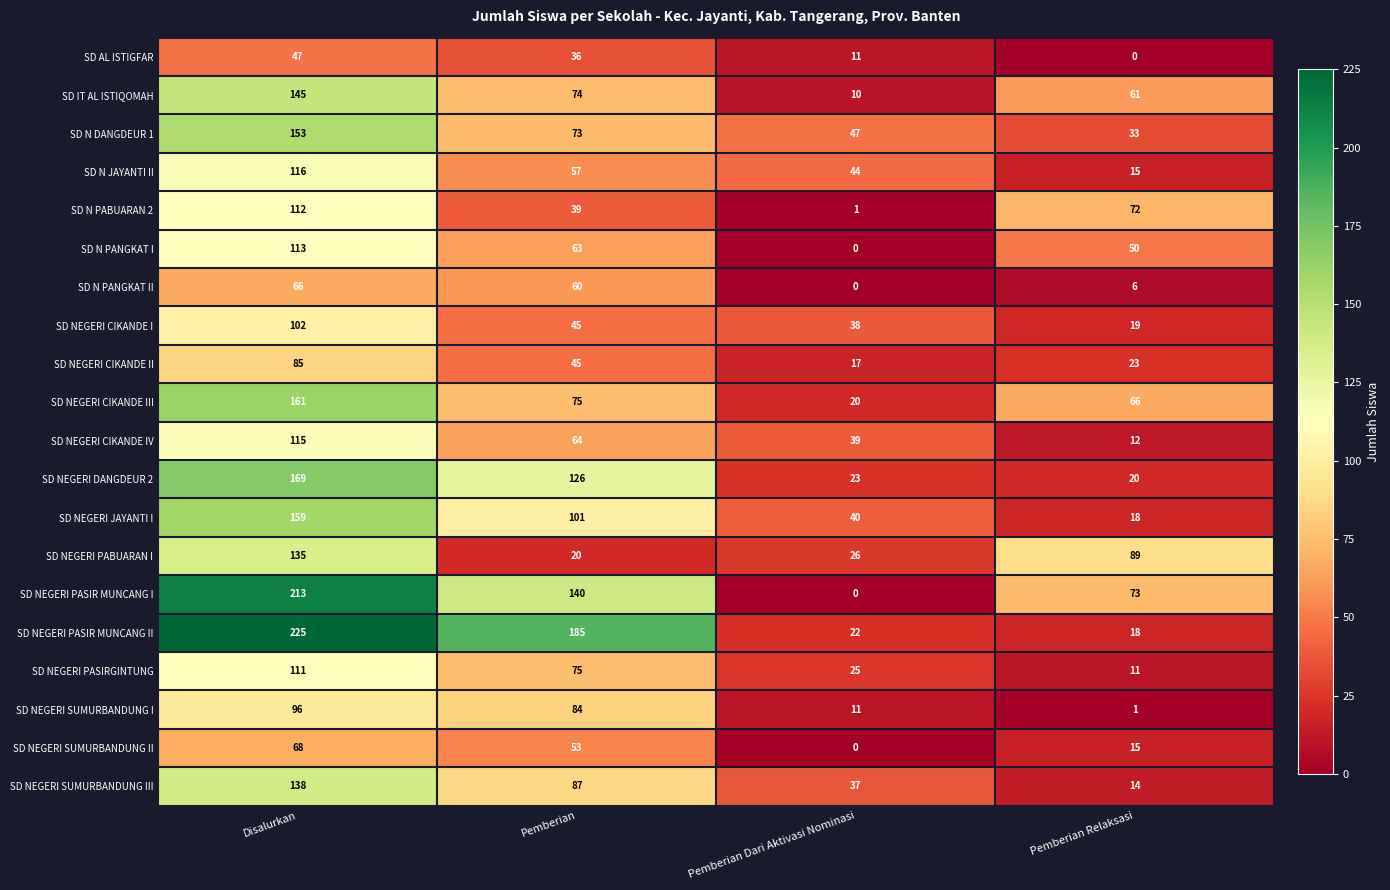

What is the difference between the maximum and second lowest values in the SD AL ISTIGFAR series?

36